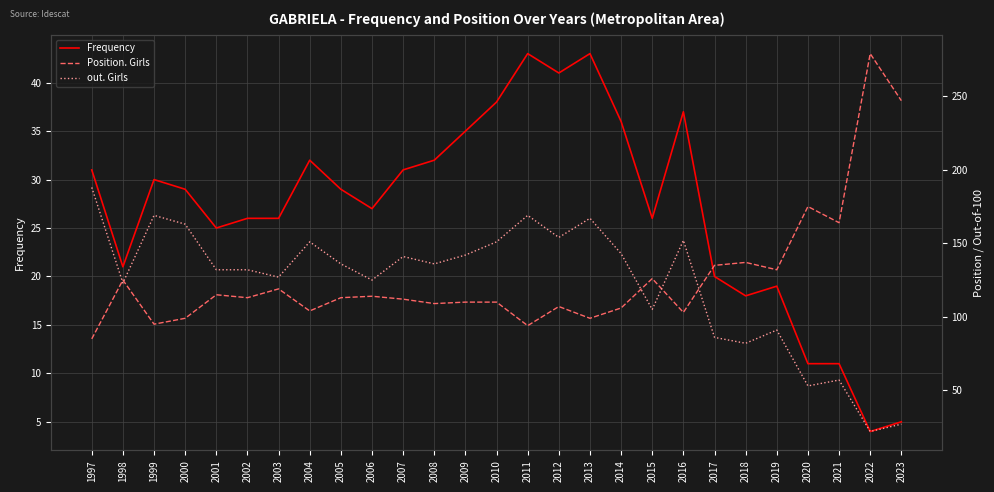

True or false: out. Girls has a value of 132 at 2002.

True